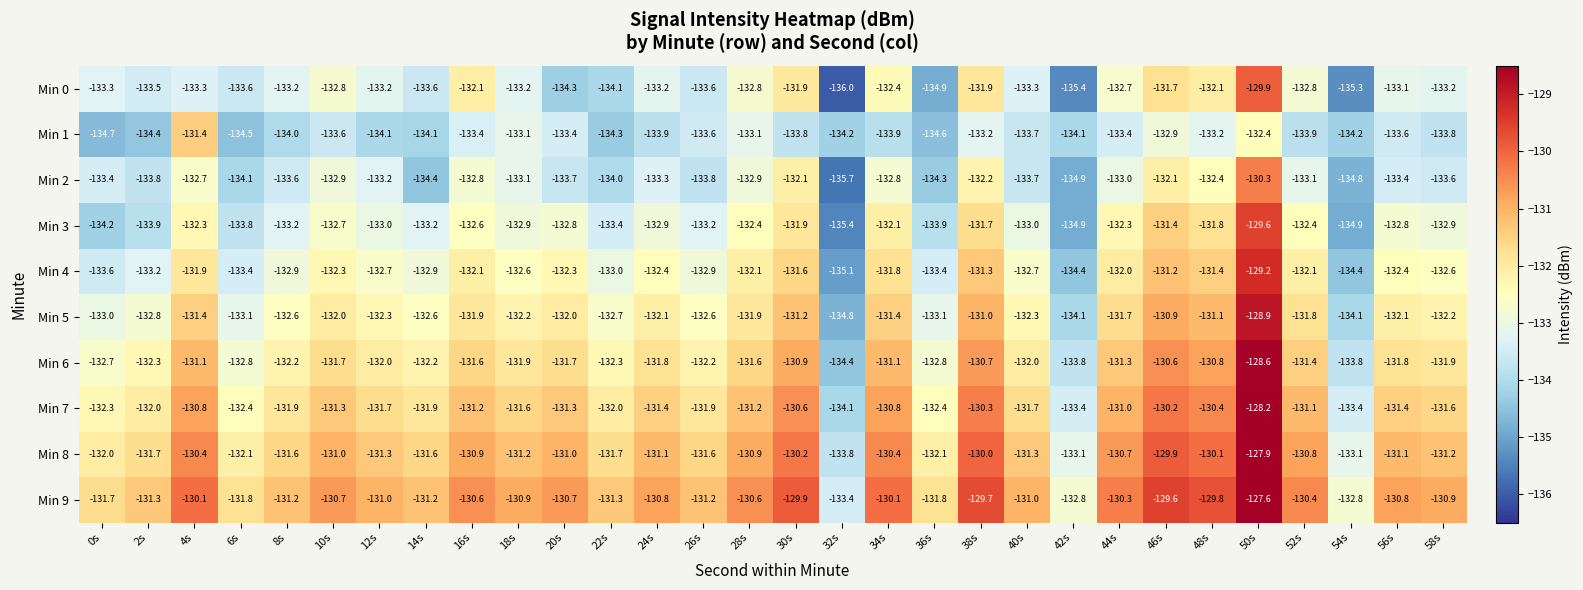

What is the total value across all series at 22s?

-1328.8